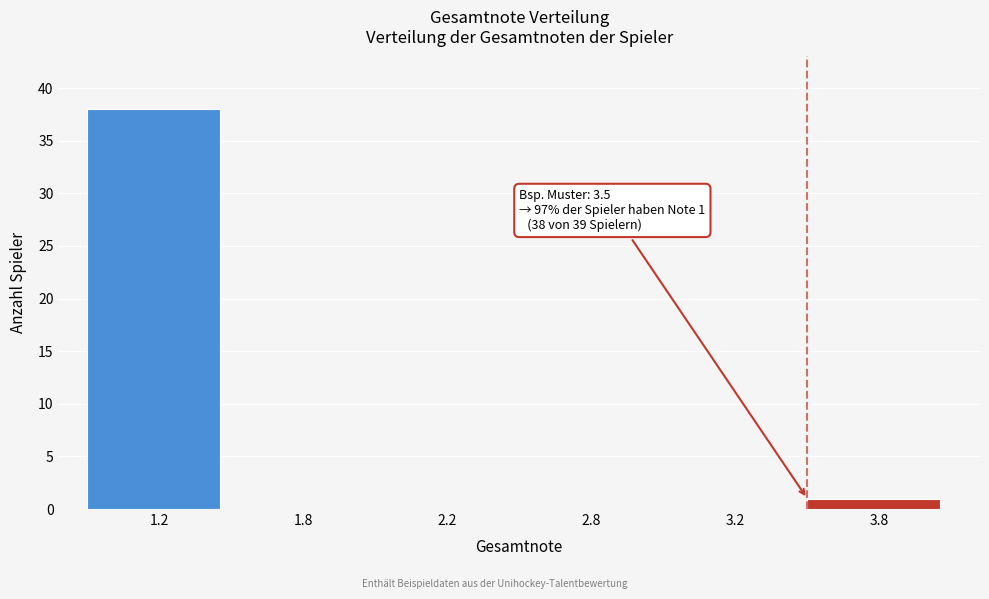

Reading left to right, list all the values displayed in this chart.

1.2=38	1.8=0	2.2=0	2.8=0	3.2=0	3.8=1